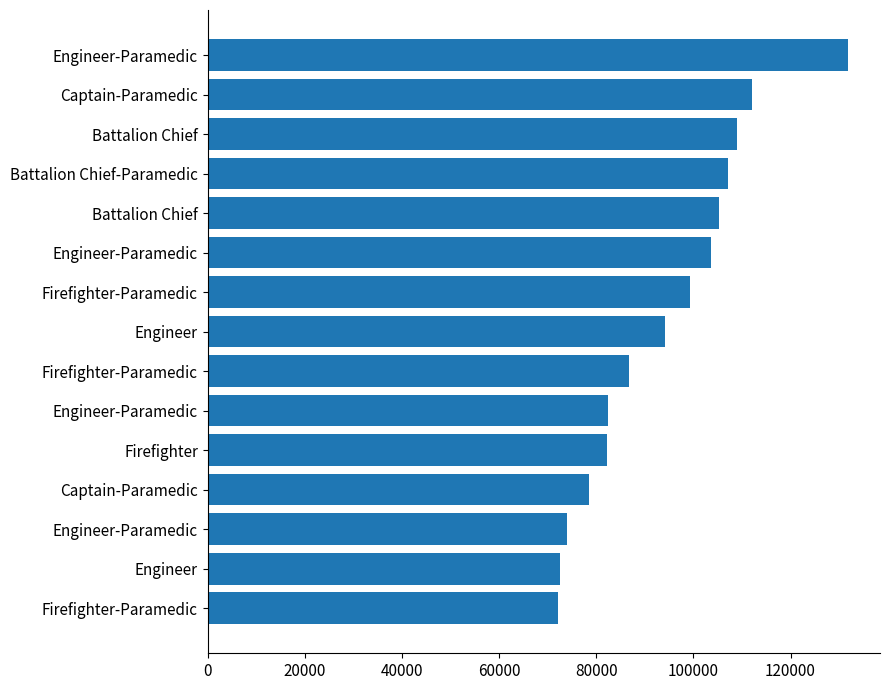

How many bars are there in total?

15